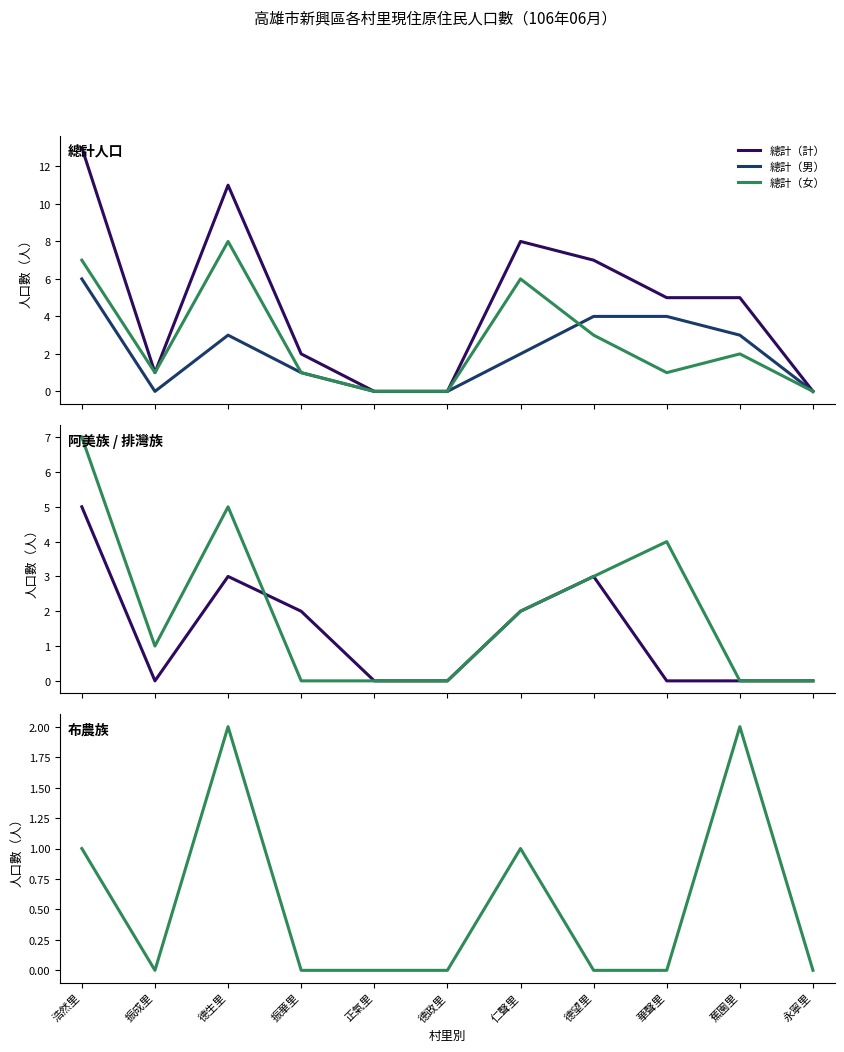

Where is 布農族 nearest to the value 1?

浩然里